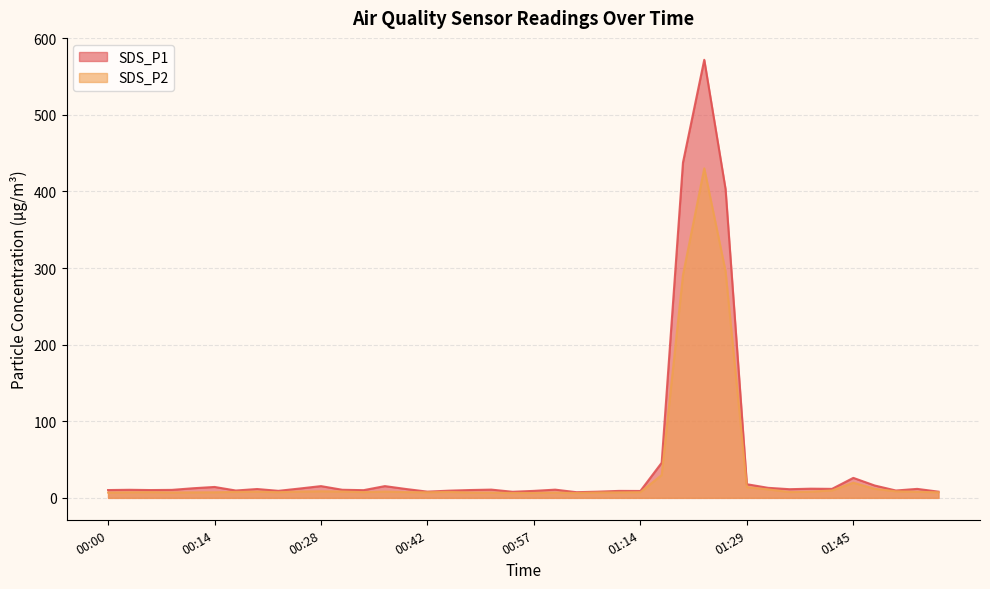

Between 01:32 and 01:17, which is larger?

01:17